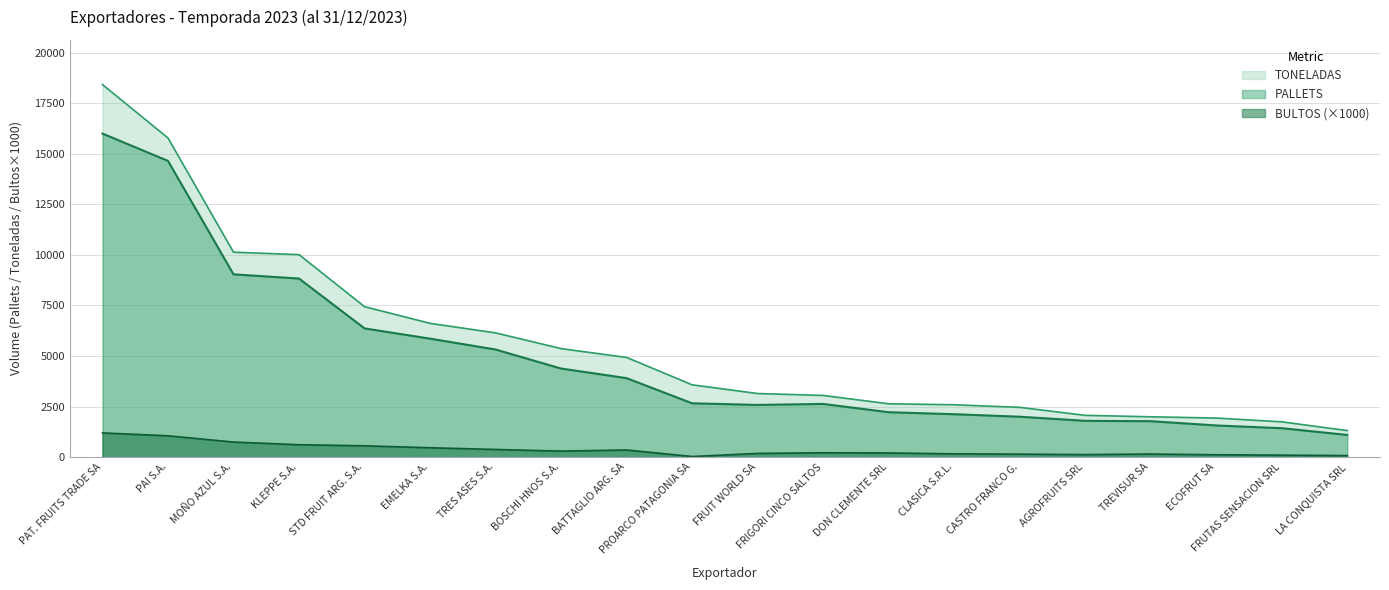

True or false: BULTOS_K and TONELADAS intersect in this chart.

False